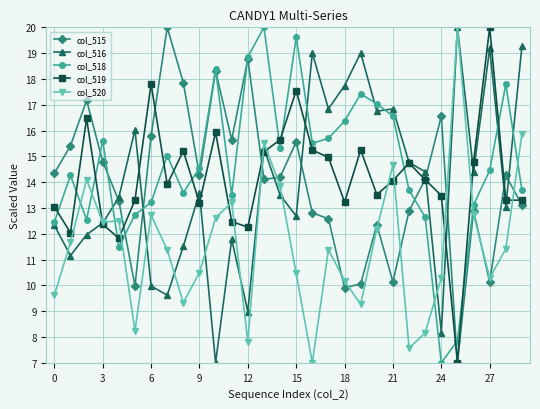

True or false: col_520 has more than 1 interior local peaks.

True